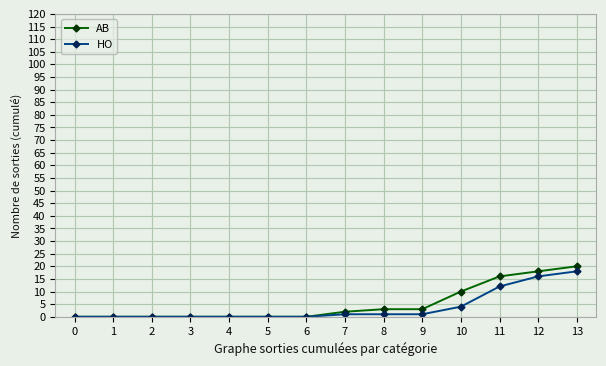

What is the value of the HO point at the 14th from the left?

18